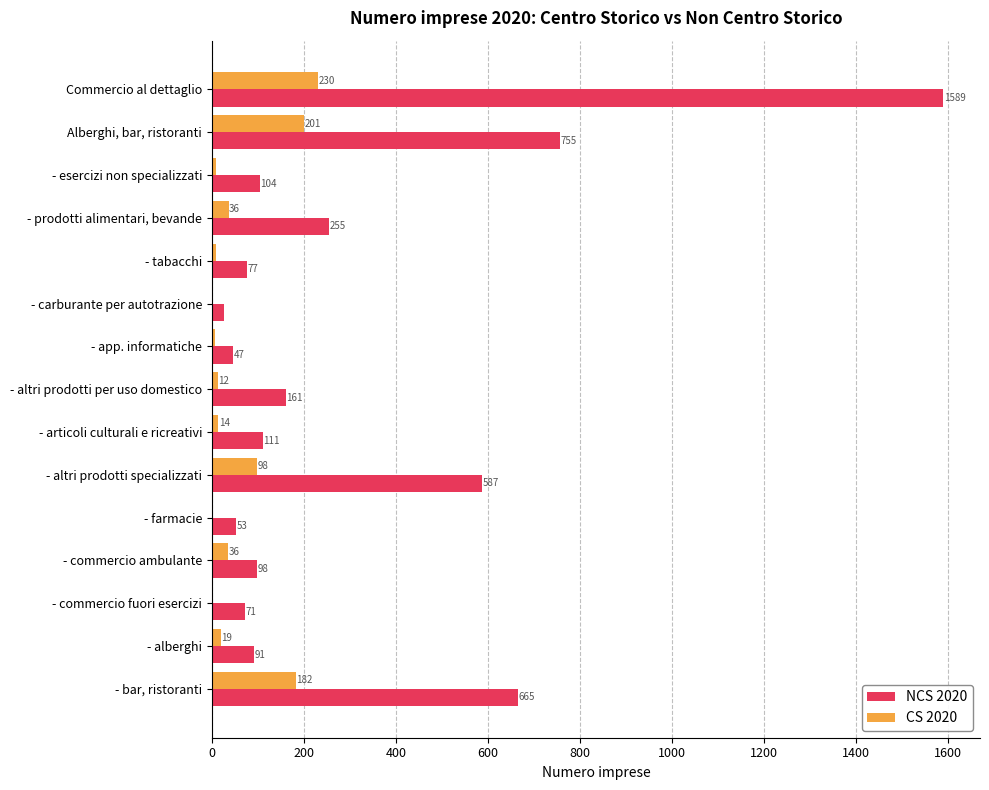

What is the maximum value for NCS 2020?

1589.4